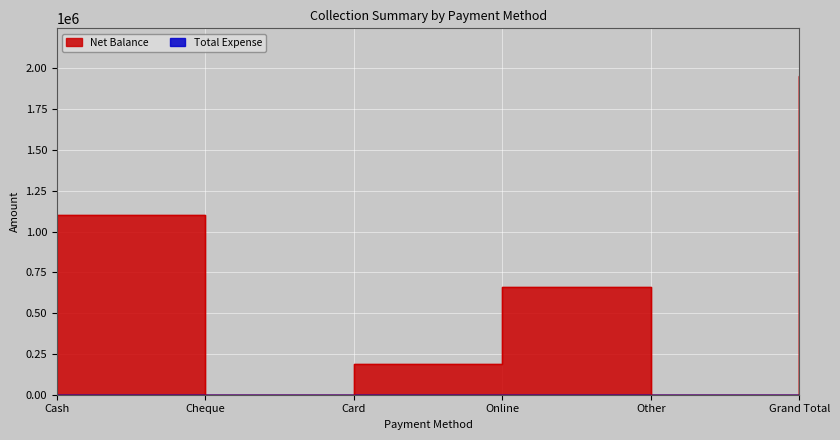

Which label corresponds to the largest value in the chart?

Grand Total